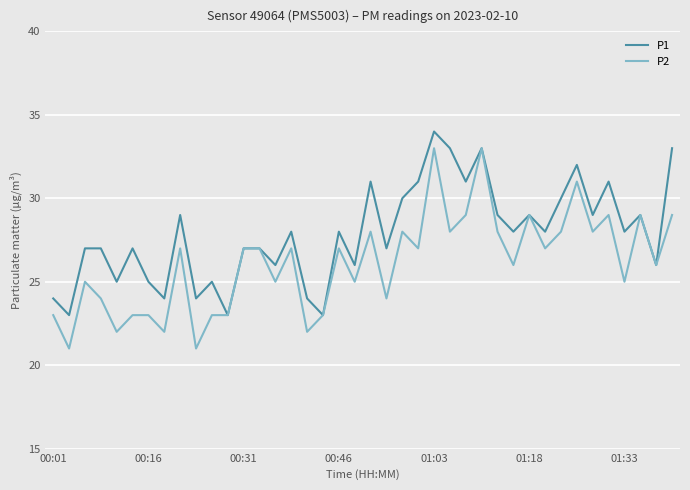

Rank the series by their average value, from lowest to highest.

P2, P1